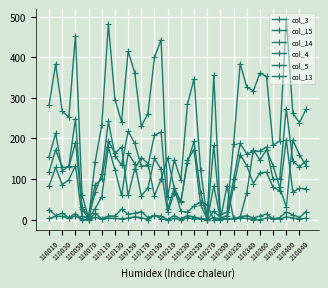

Which series has the largest total across all categories?

col_3